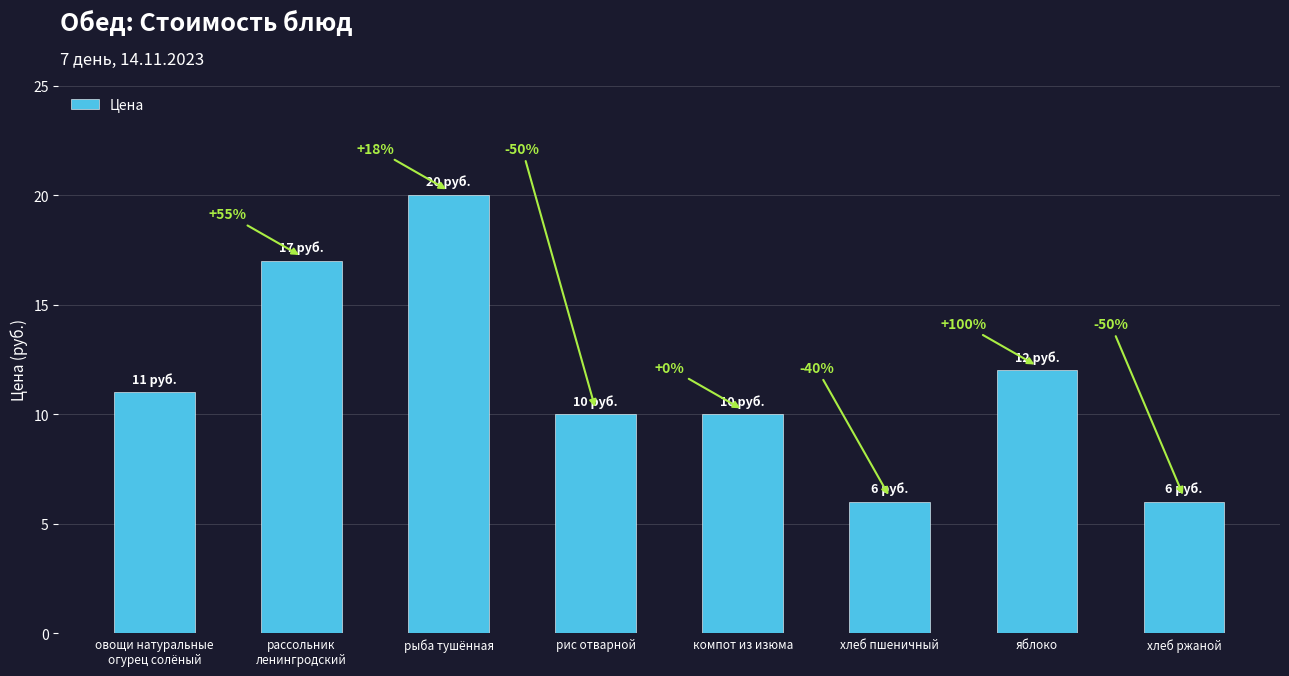

At which label does the data first exceed 11?

рассольник
ленингродский